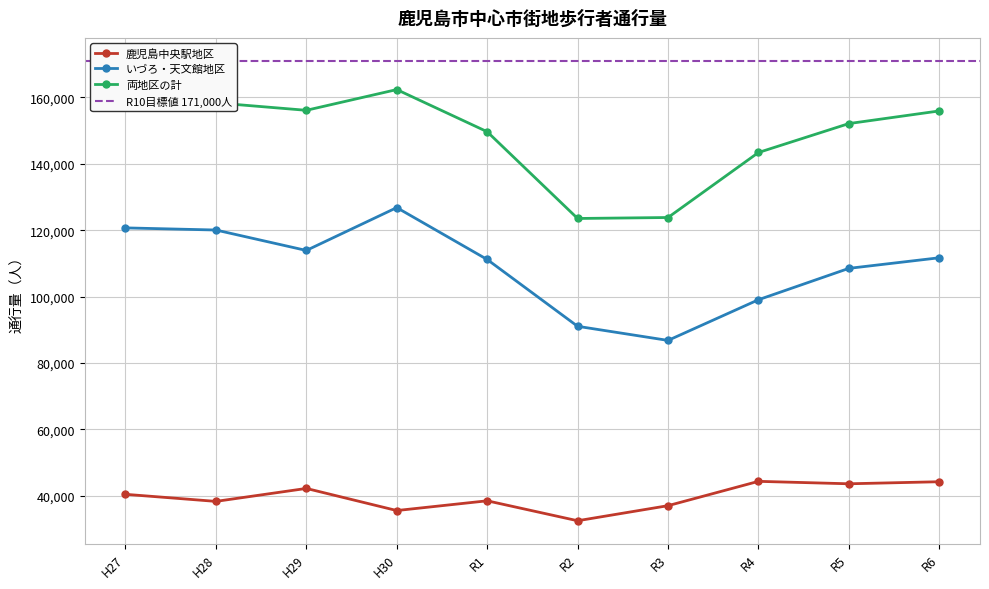

At H30, list the series in order from smallest to largest.

鹿児島中央駅地区, いづろ・天文館地区, 両地区の計